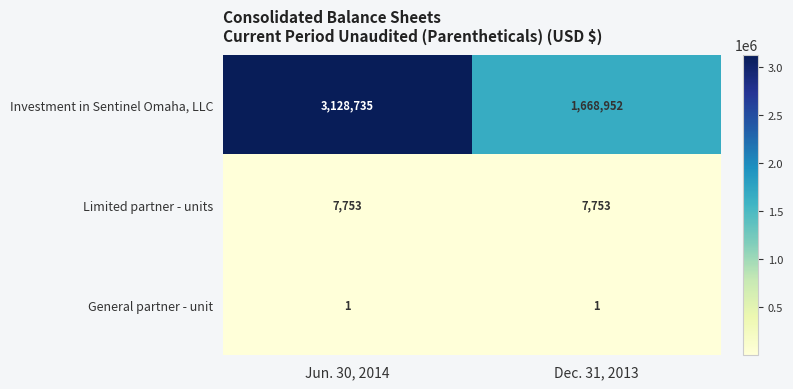

Is it true that Investment in Sentinel Omaha, LLC equals 3128735 at Jun. 30, 2014?

True